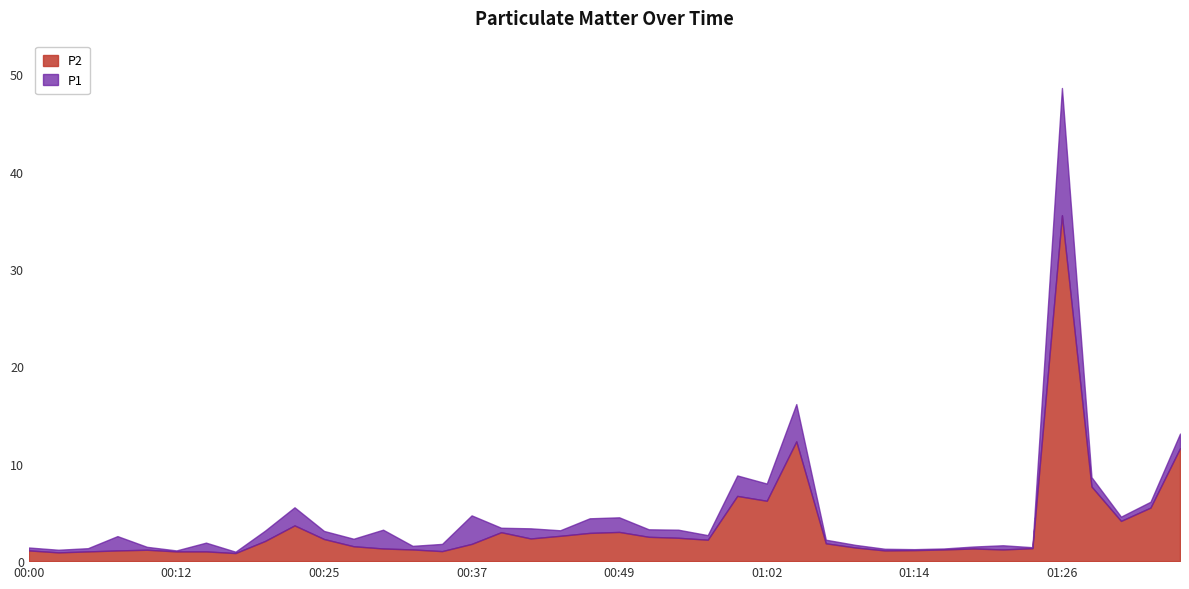

The P2 series shows 1.6 at 01:21. True or false?

False